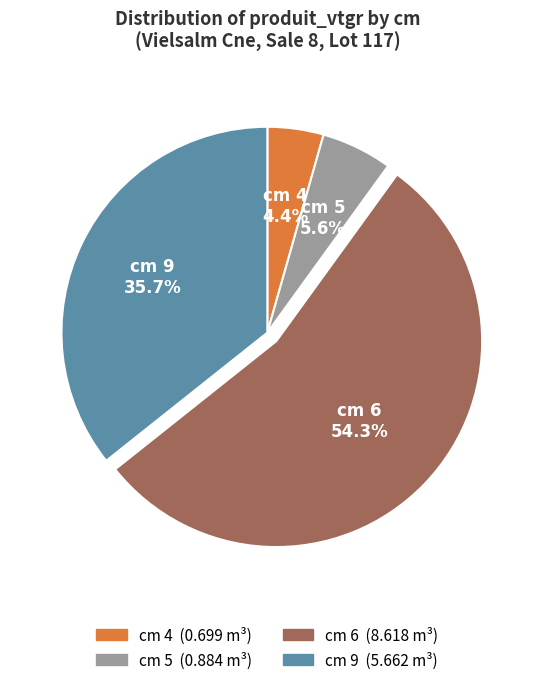

Is there any slice that represents more than half of the pie?

Yes